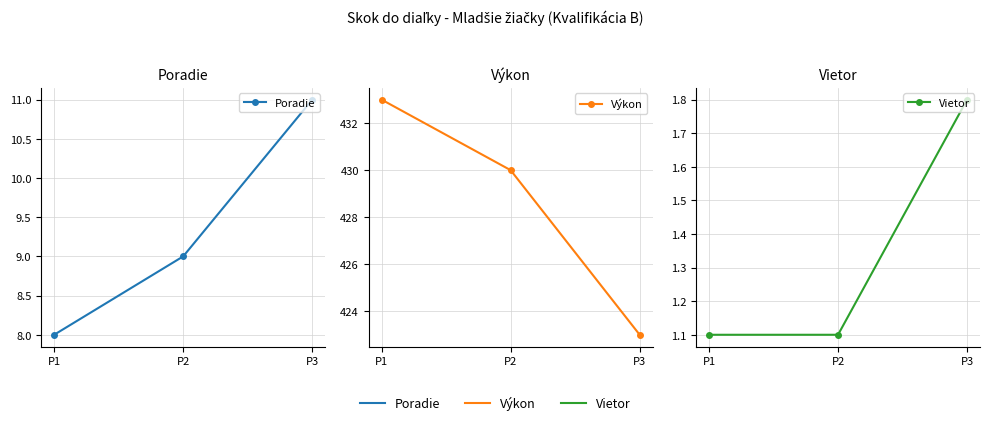

At how many categories does at least one series exceed 13?

3